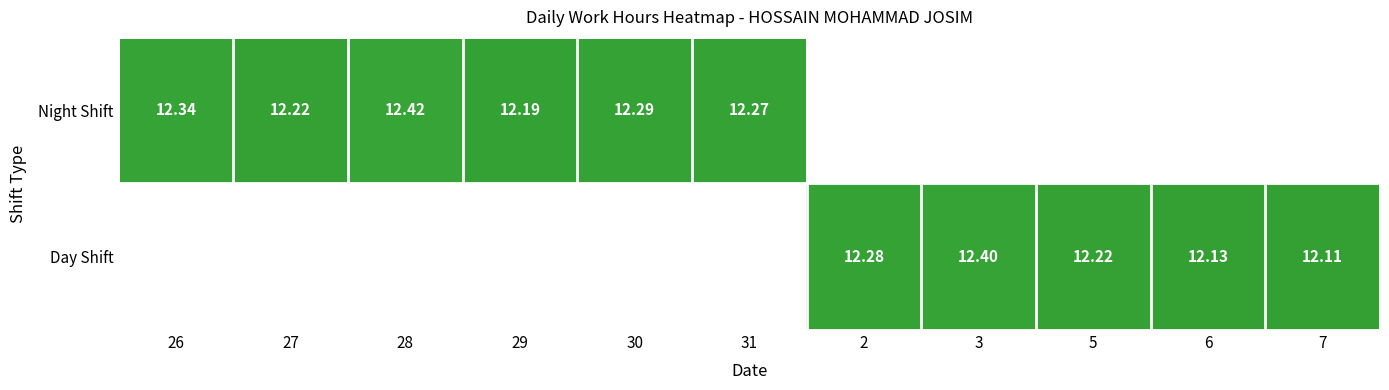

Is the value of Day Shift at 2 greater than the value of Night Shift at 30?

No